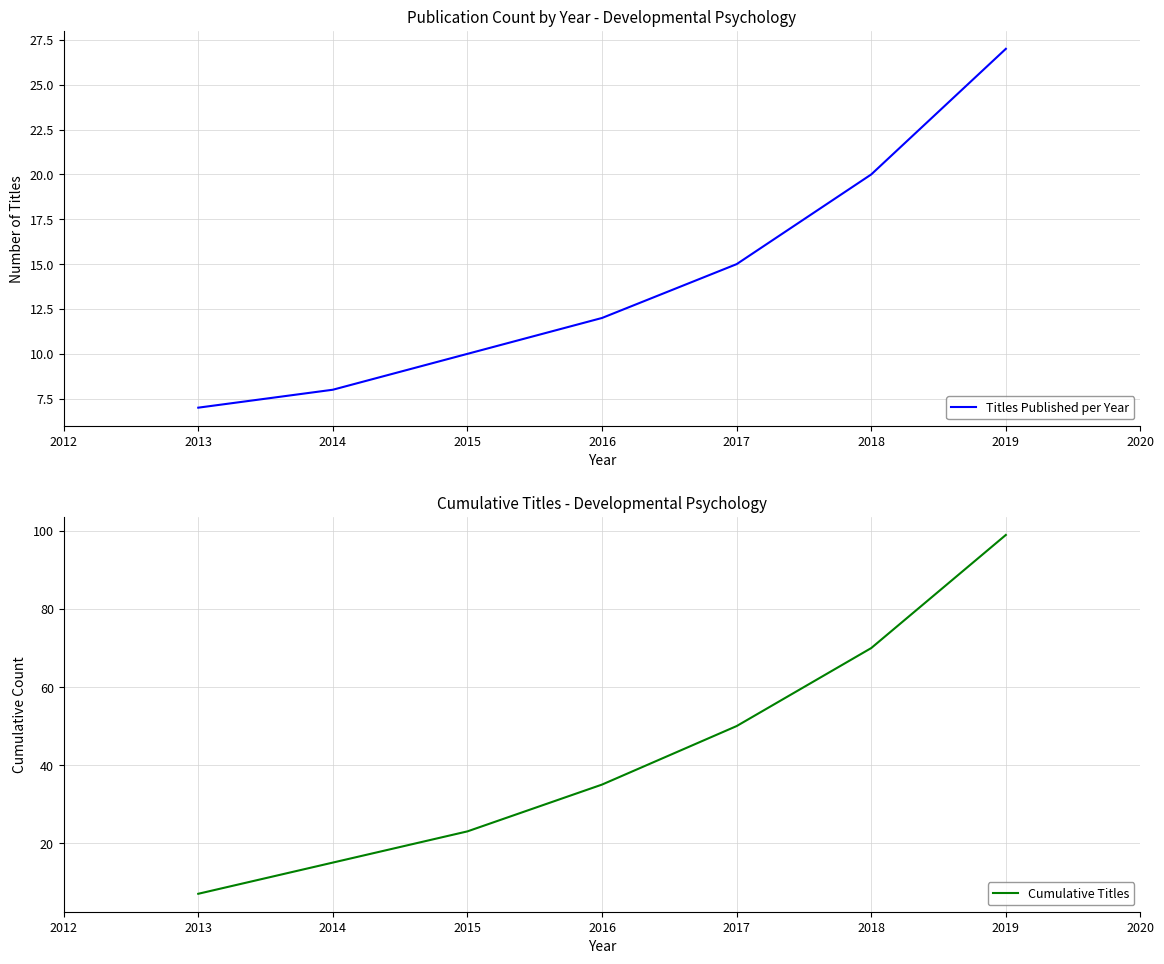

How many values in the Cumulative Titles series are below 35?

3